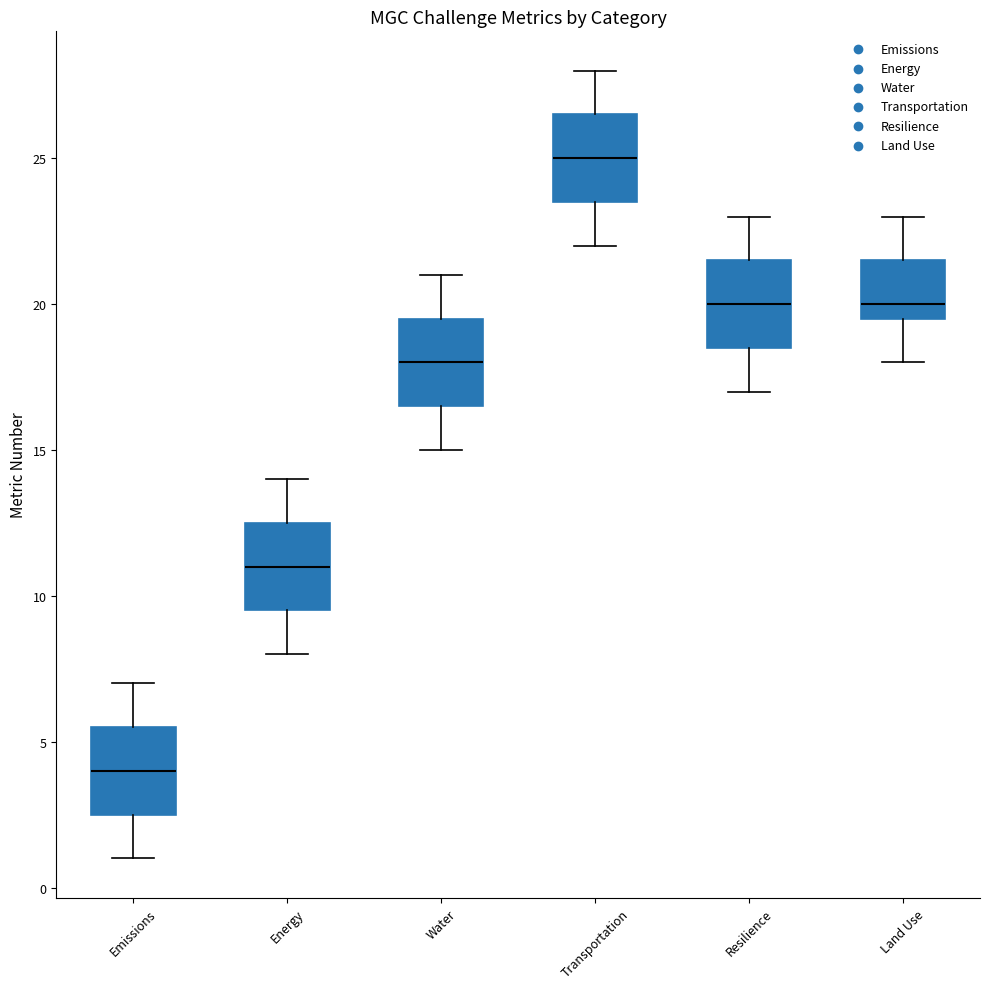

Which box has the highest median line?

Transportation